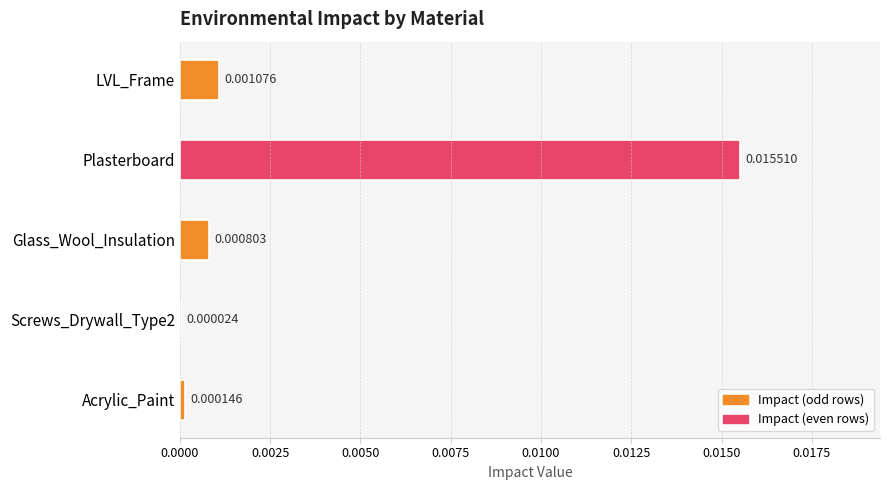

At which category does the chart reach its peak across all series?

Plasterboard